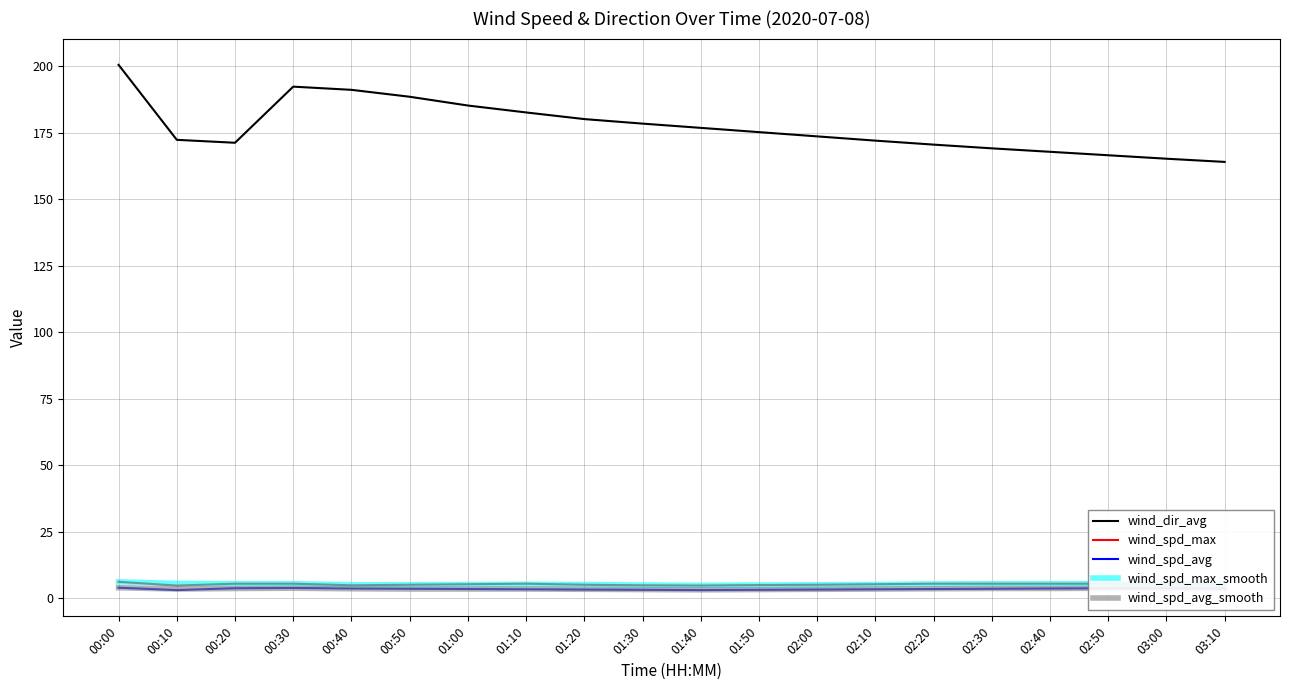

How many wind_spd_avg_smooth values are between 3 and 4?

20